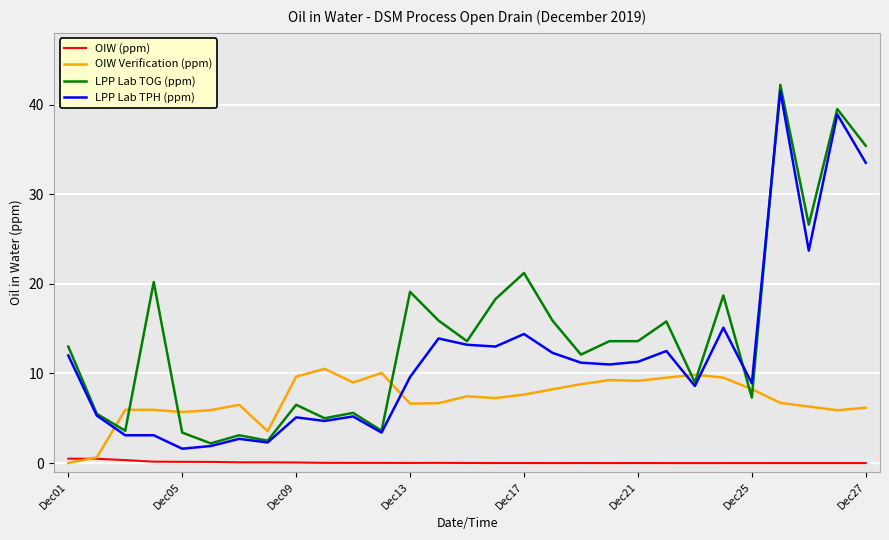

Which series has the largest total across all categories?

LPP Lab TOG (ppm)